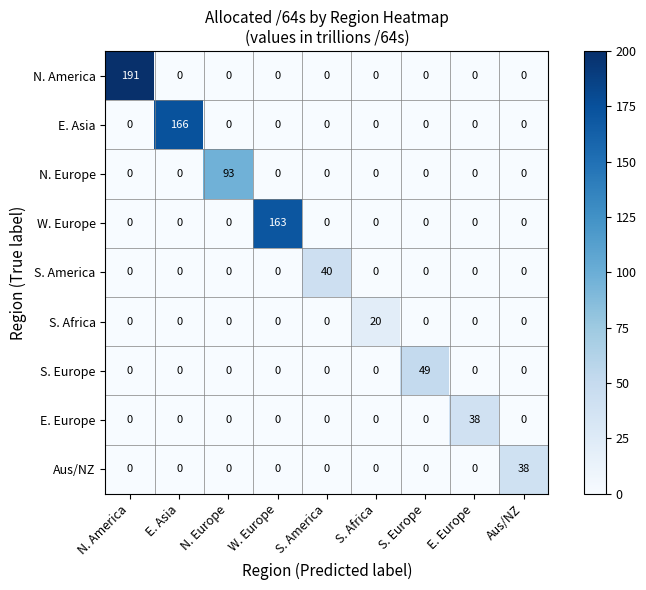

What is the total value across all series at N. America?

191